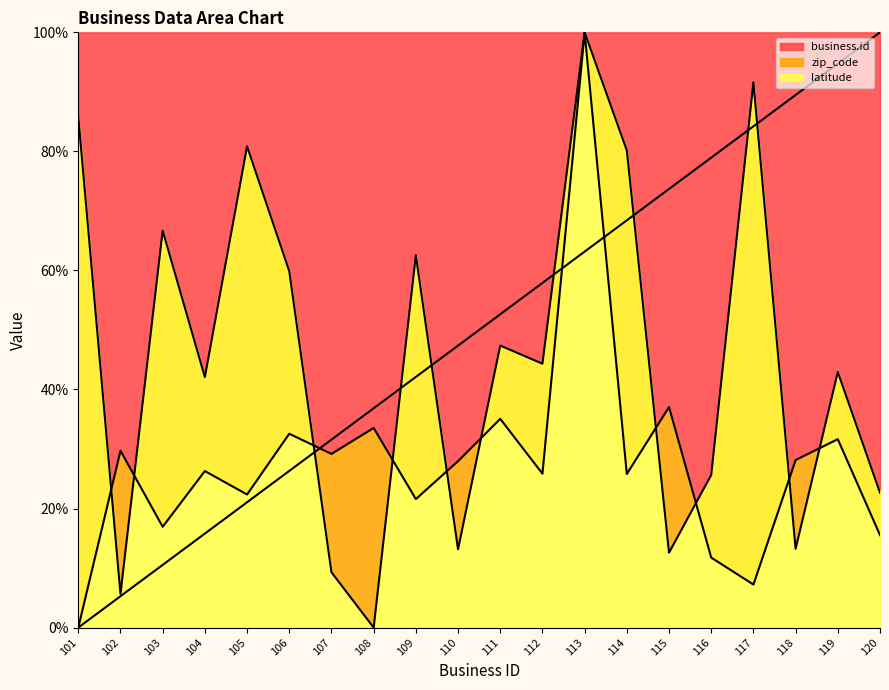

Where do business.id and latitude first cross each other?

106 and 107